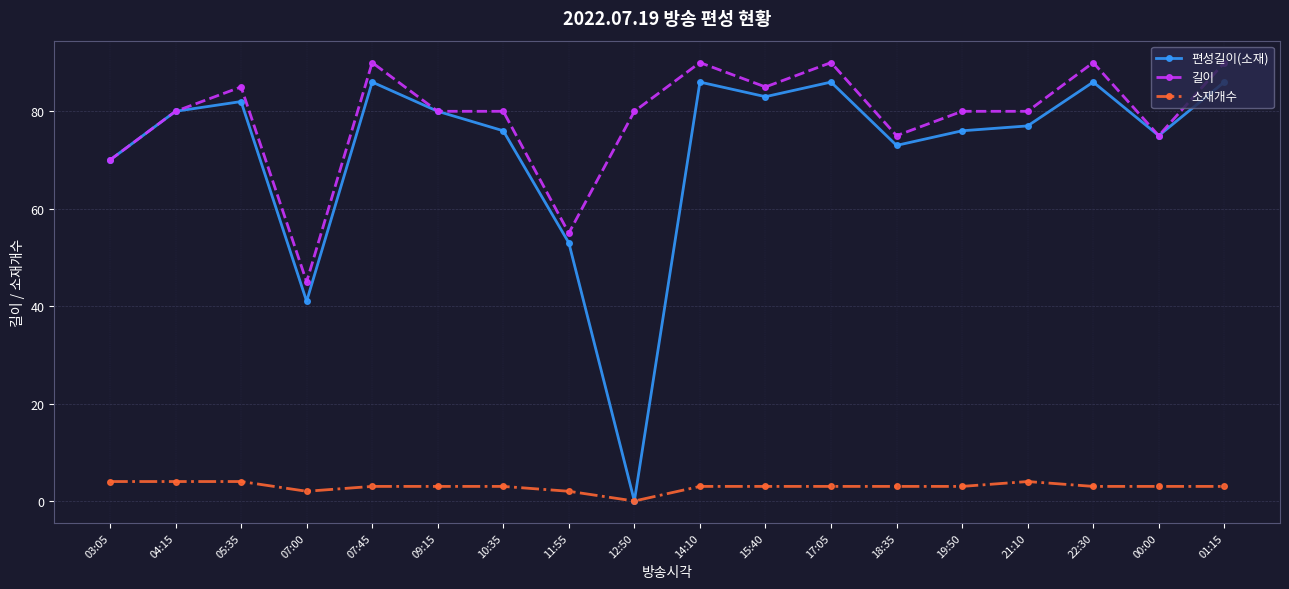

What is the difference between the 소재개수 values at 04:15 and 22:30?

1